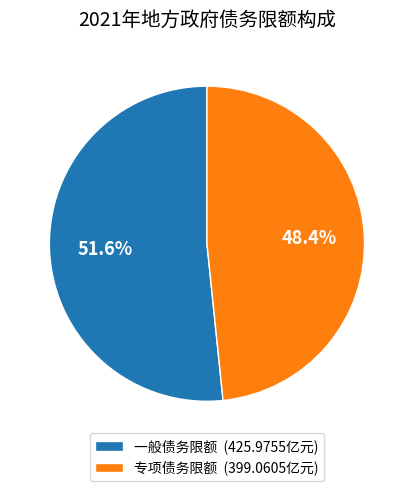

To the nearest percent, what is the average slice percentage?

50%